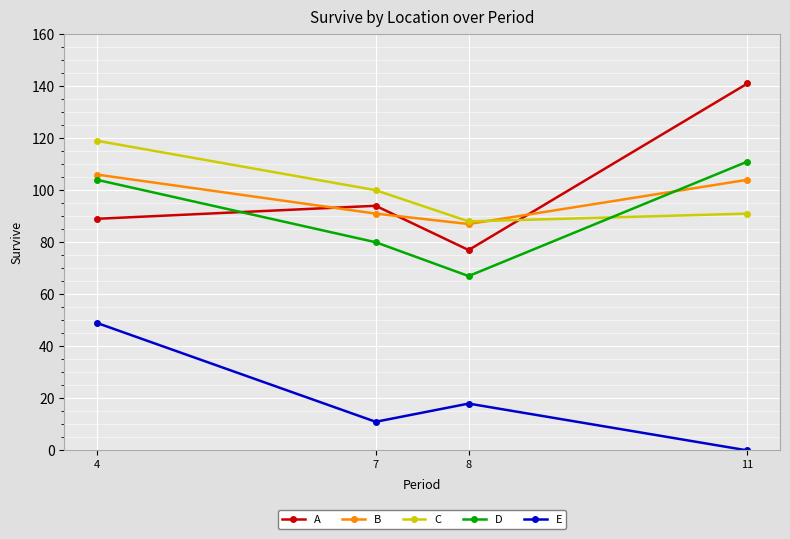

What is the value of the A point at the 1st from the left?

89